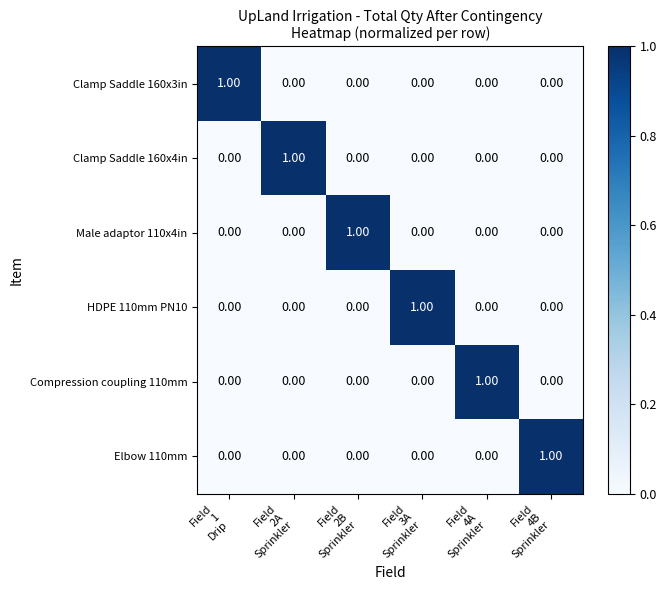

What is the spread (max minus min) of values at Field
4B
Sprinkler?

1